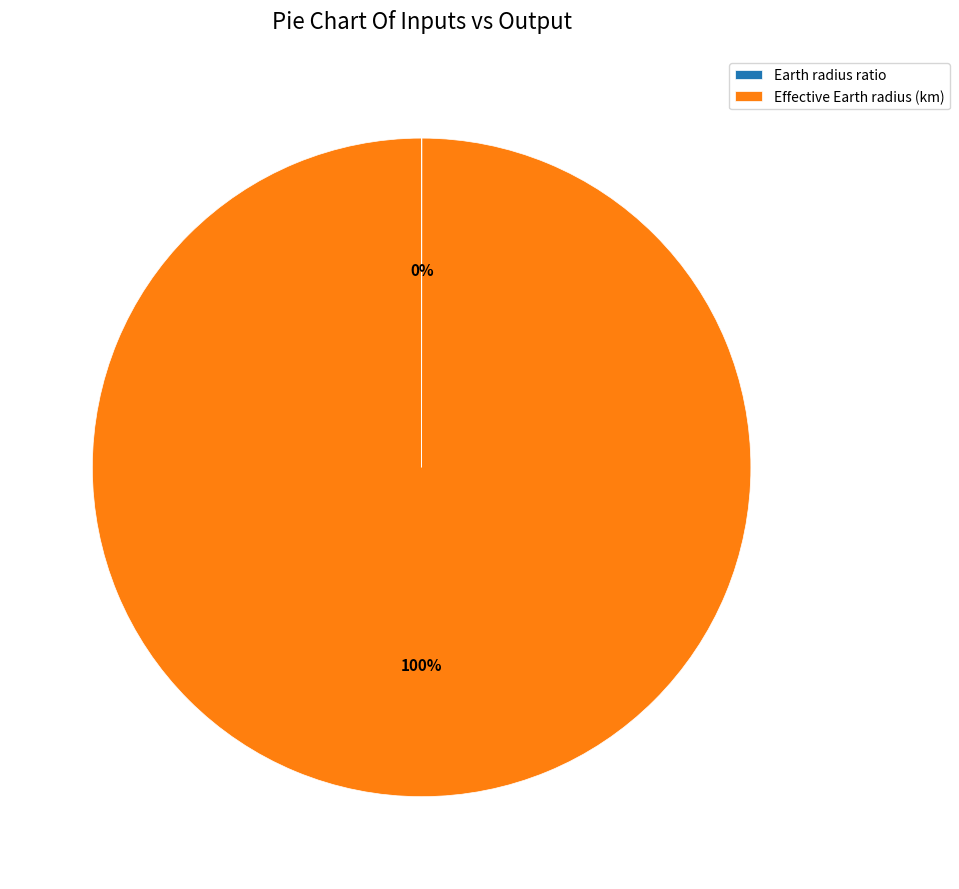

Which category accounts for the majority?

Effective Earth radius (km)